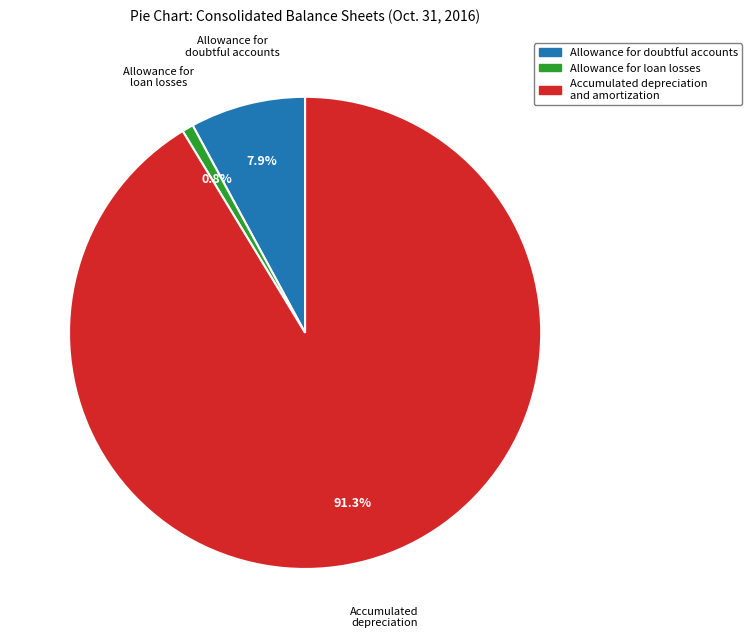

Which category has the biggest portion of the pie?

Accumulated depreciation and amortization